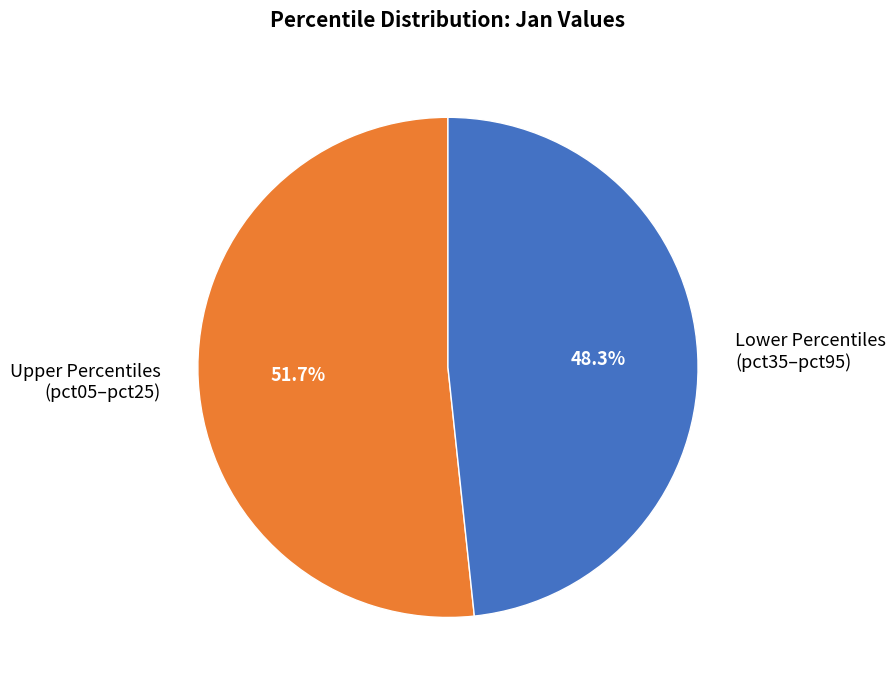

Does any single category account for the majority?

Yes